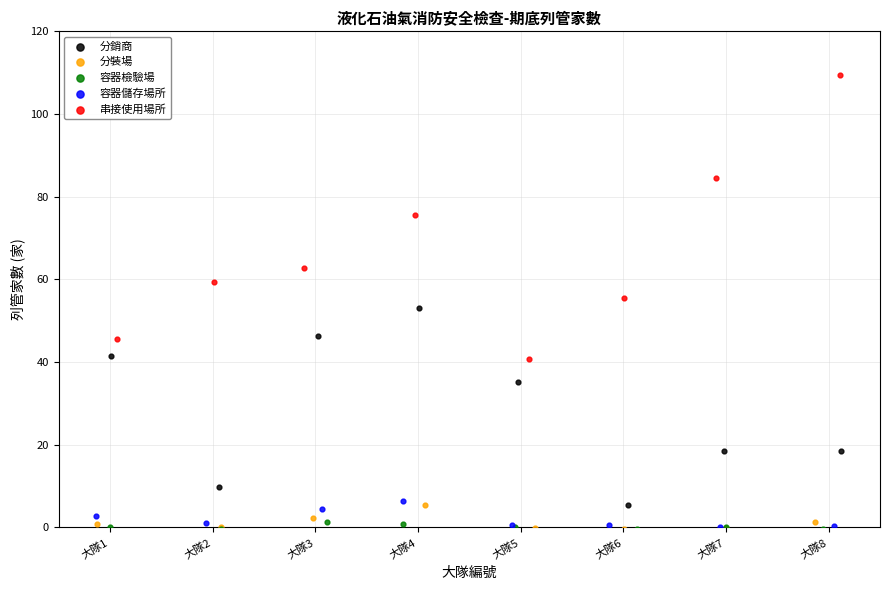

Which series has the largest Y range (max minus min)?

串接使用場所